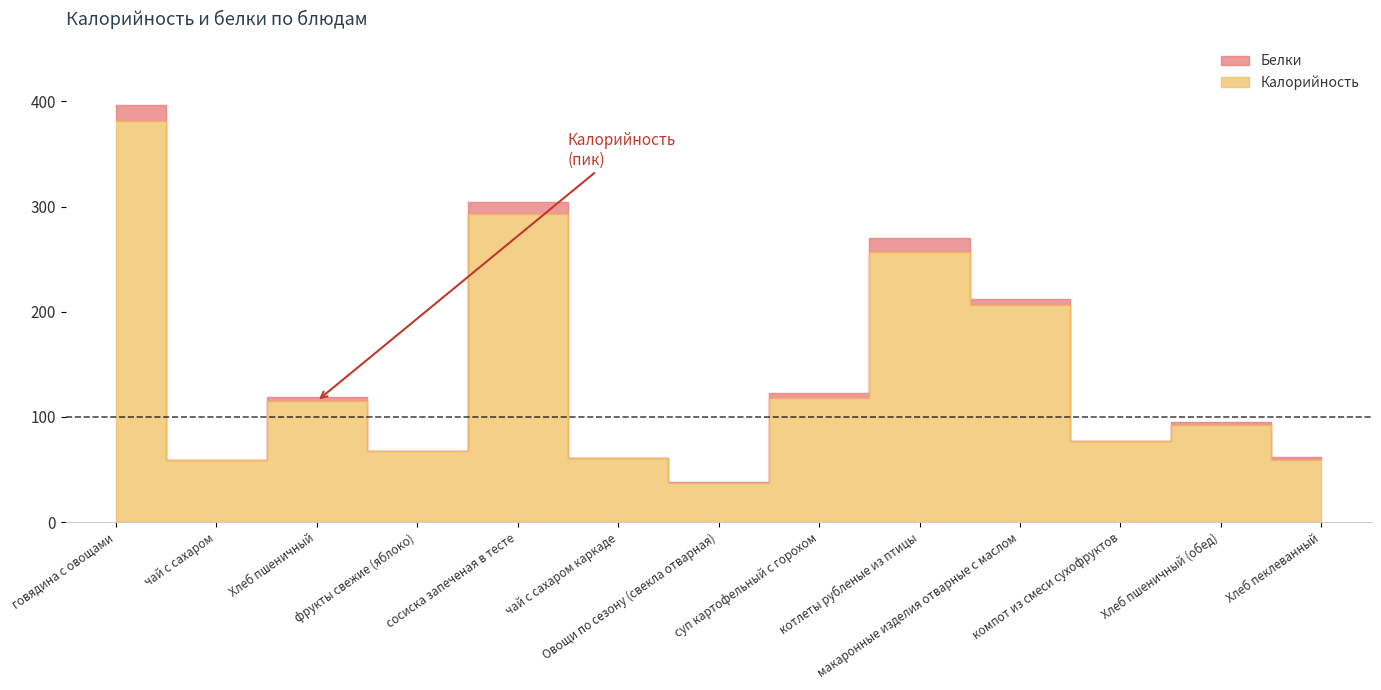

The Калорийность series shows 61.0 at чай с сахаром каркаде. True or false?

True